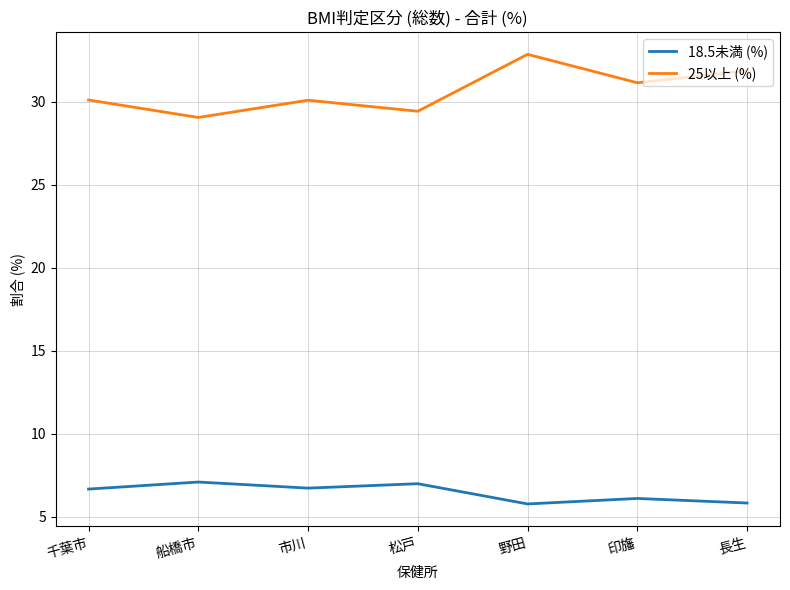

What is the sum of the 25以上 (%) values at 市川 and 長生?

62.0